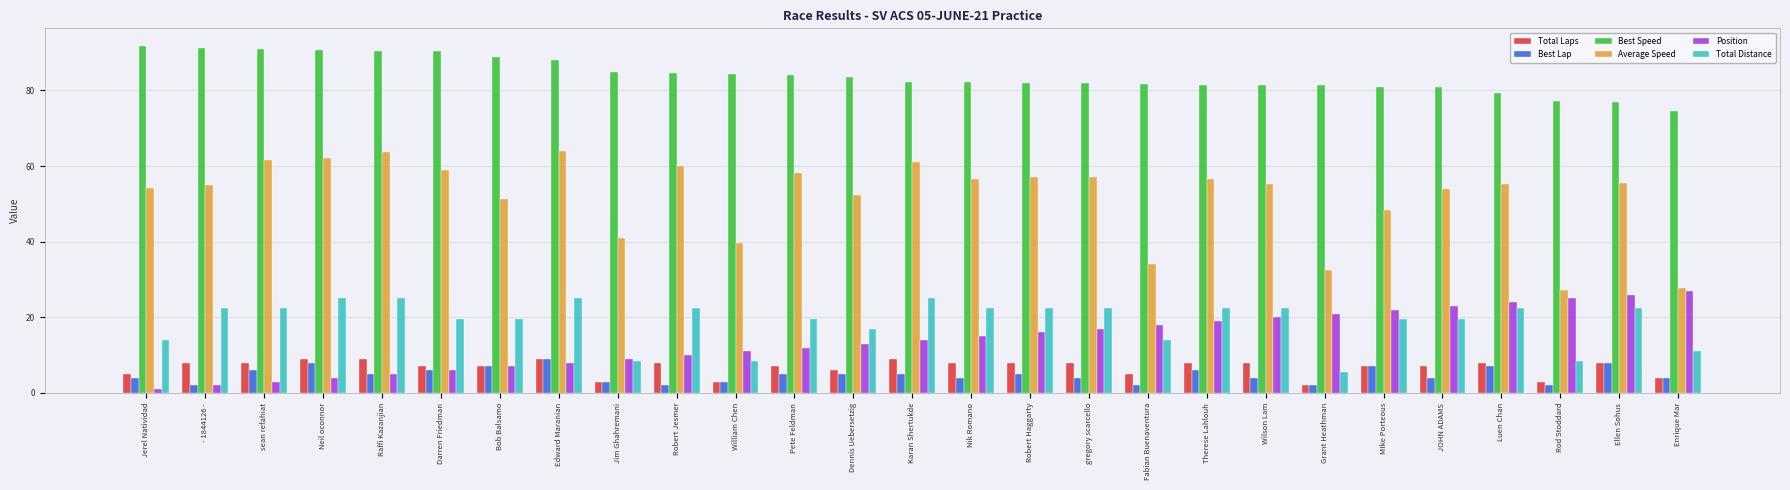

Which series has the largest range (max minus min)?

Average Speed